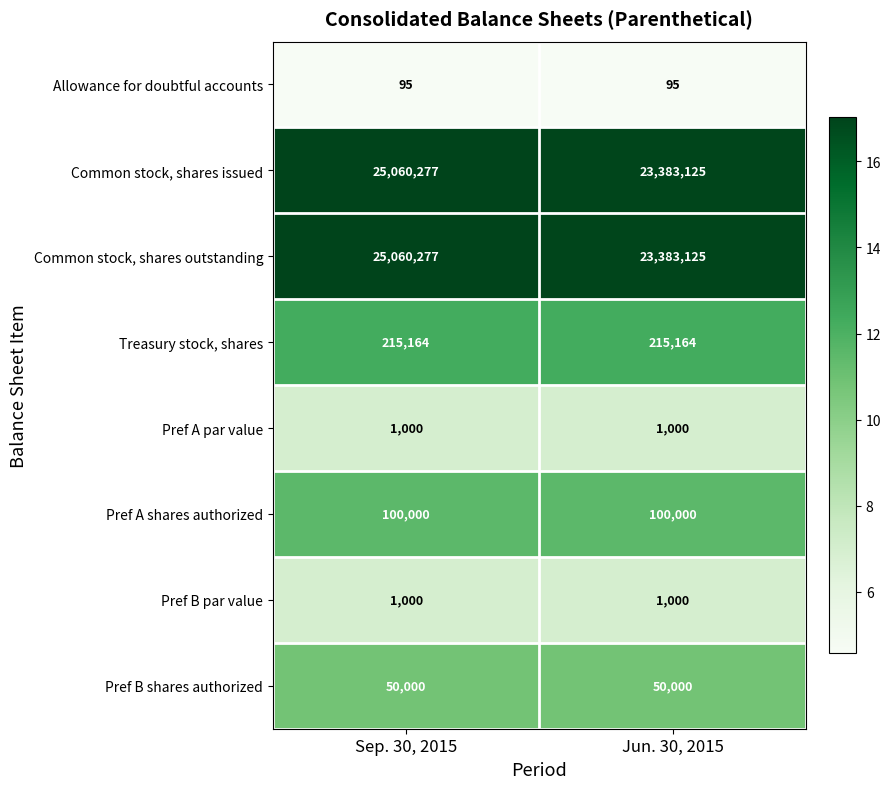

Reading left to right, list all the values displayed in this chart.

Allowance for doubtful accounts: 95	95
Common stock, shares issued: 25060277	23383125
Common stock, shares outstanding: 25060277	23383125
Treasury stock, shares: 215164	215164
Pref A par value: 1000	1000
Pref A shares authorized: 100000	100000
Pref B par value: 1000	1000
Pref B shares authorized: 50000	50000